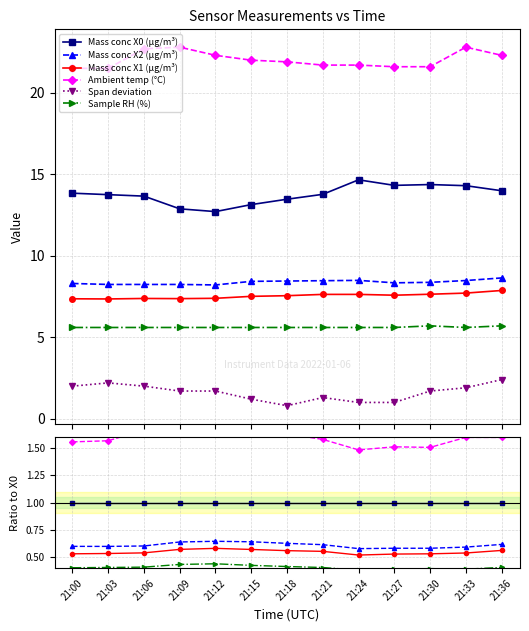

Where is the first local maximum for Ambient temp (°C)?

21:09